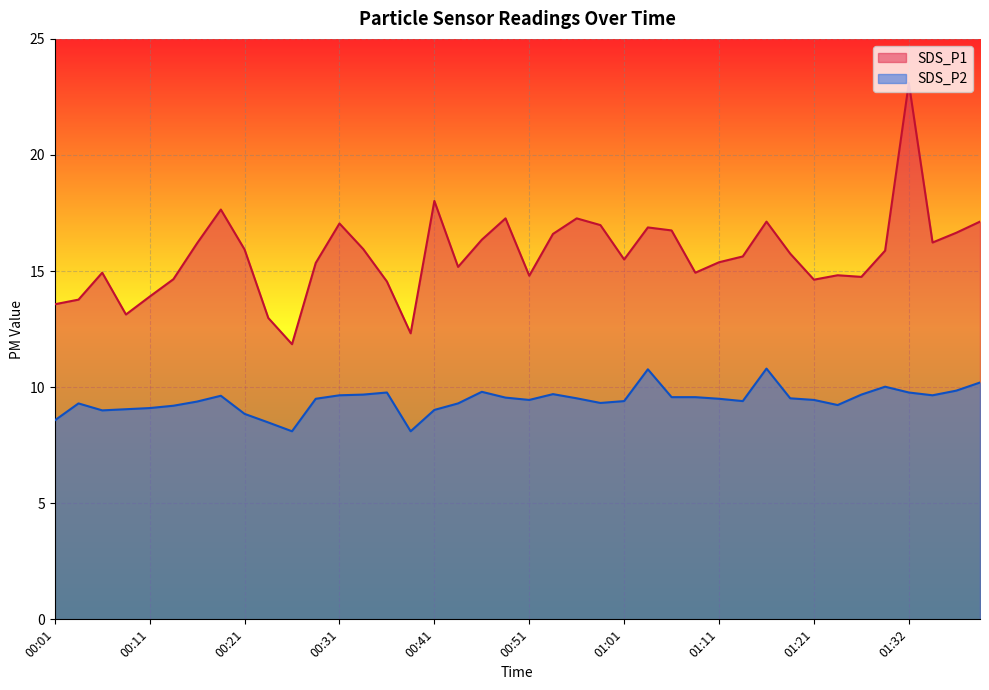

What is the total value across all series at 00:19?

27.3